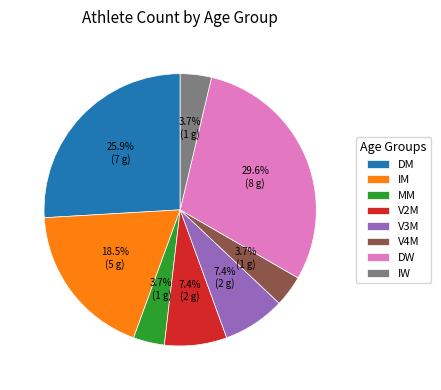

To the nearest percent, what is the difference between the largest and smallest slice percentages?

26%